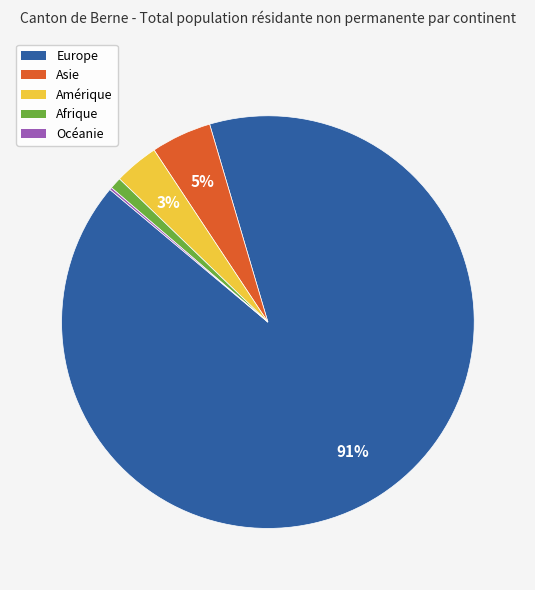

Combined, do Europe and Asie account for over 50%?

Yes